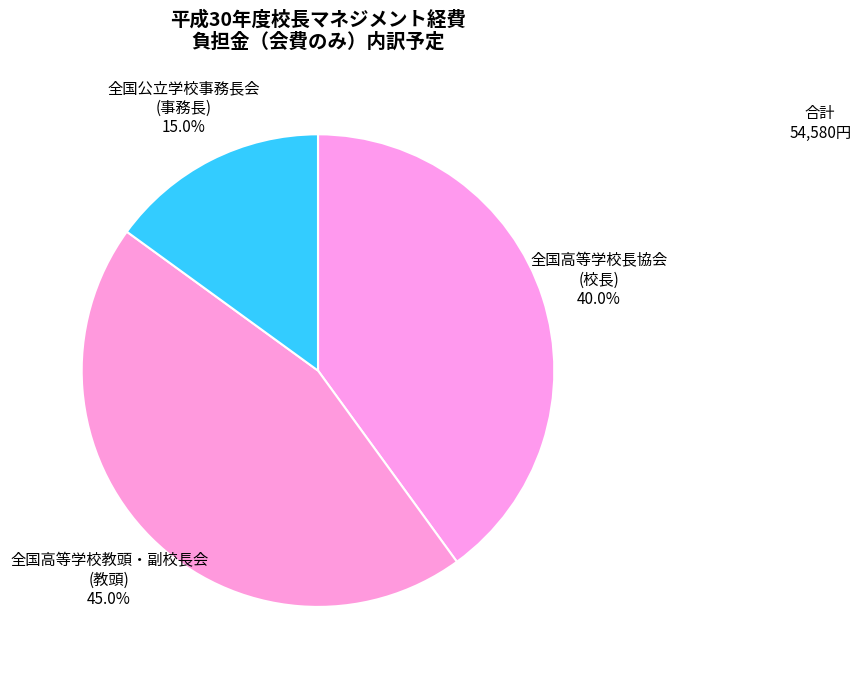

Which slice is the smallest?

全国公立学校事務長会 (事務長)